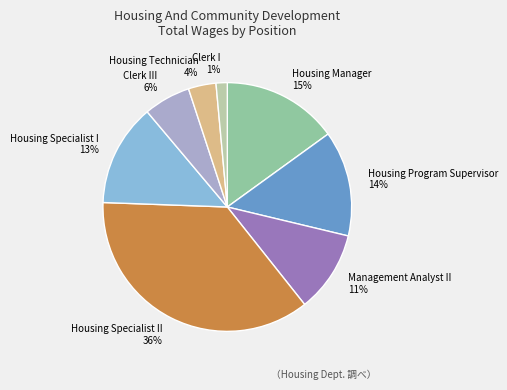

True or false: Clerk I accounts for 12% of the total.

False